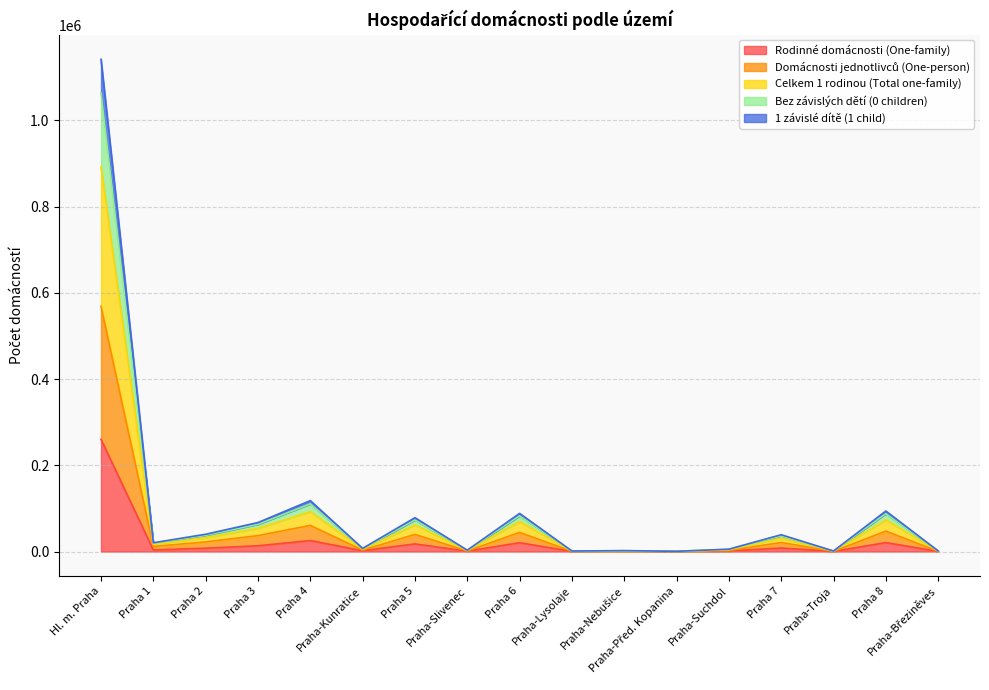

What is the difference between the highest and lowest values at Praha 4?

92617